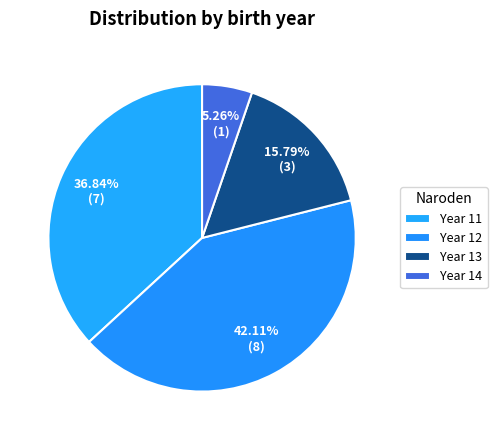

How many segments does this pie chart have?

4